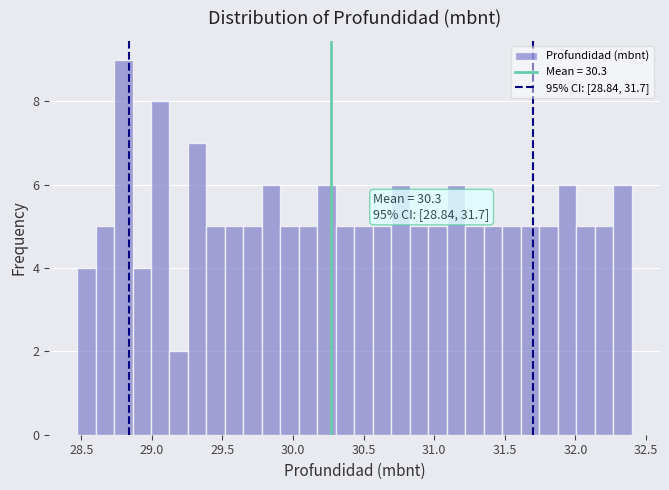

Read against the x-axis, roughly where is the centre of the tallest bar?

28.80